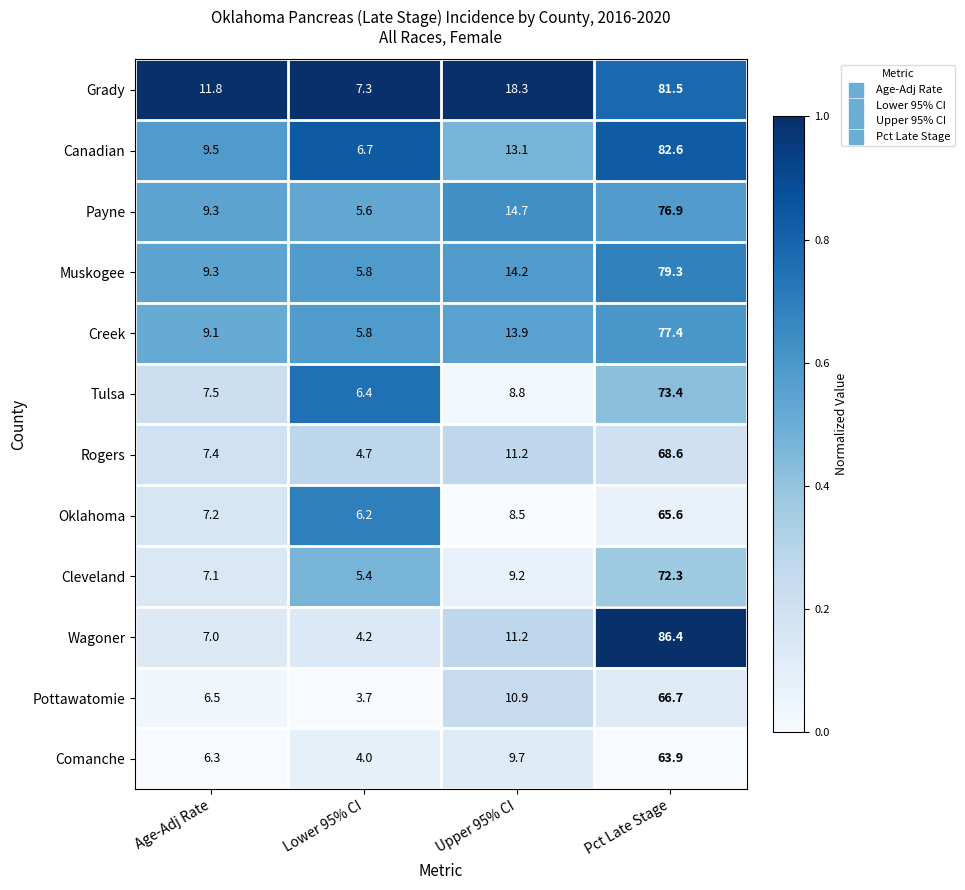

At which label does Cleveland first exceed 9?

Upper 95% CI